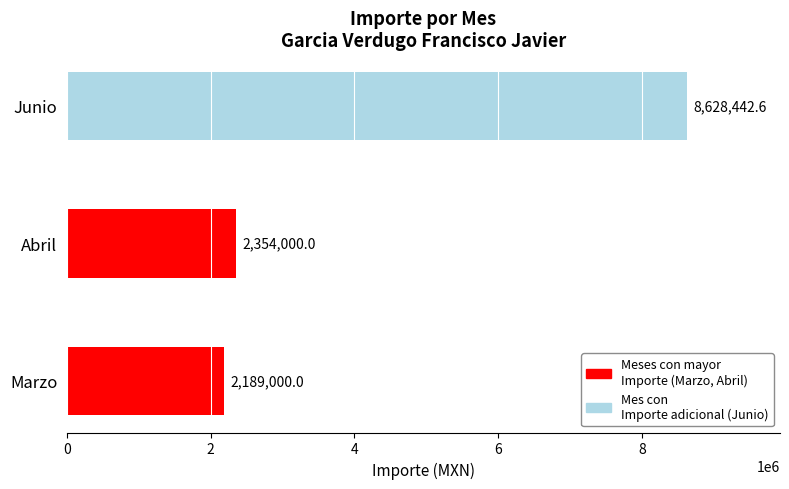

How many series are shown in this chart?

1